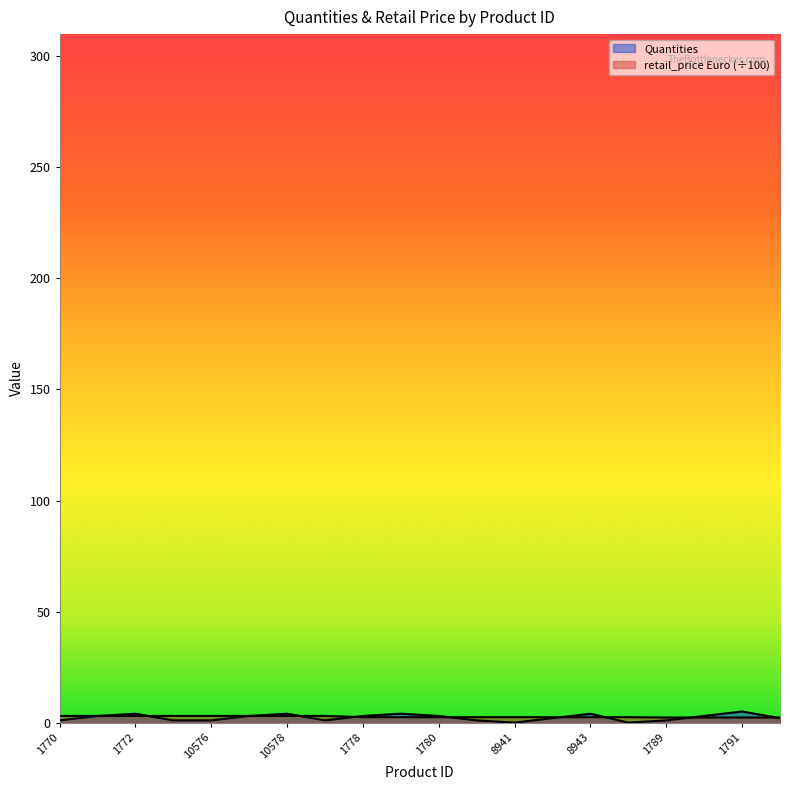

What is the label of the 1st point from the left?

1770